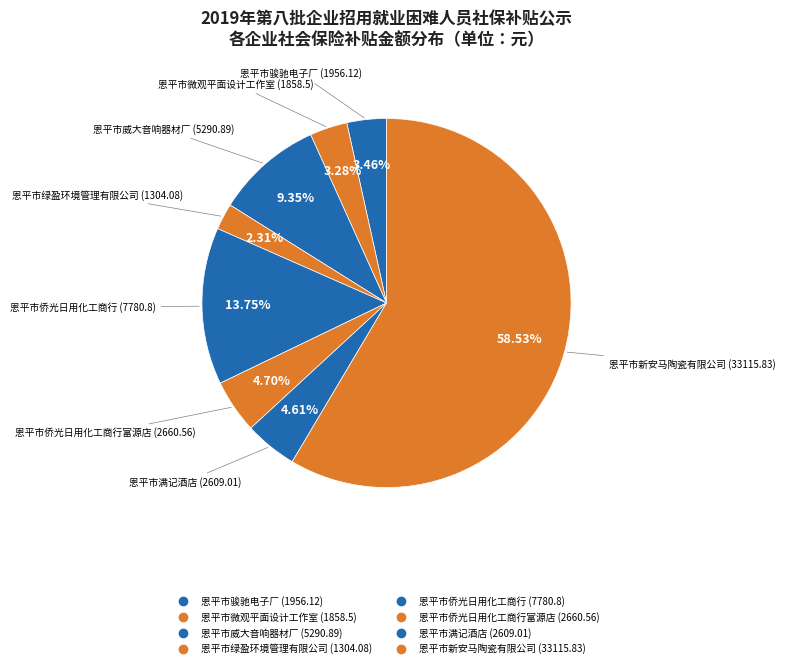

Is the sum of 恩平市骏驰电子厂 (1956.12) and 恩平市满记酒店 (2609.01) greater than half?

No